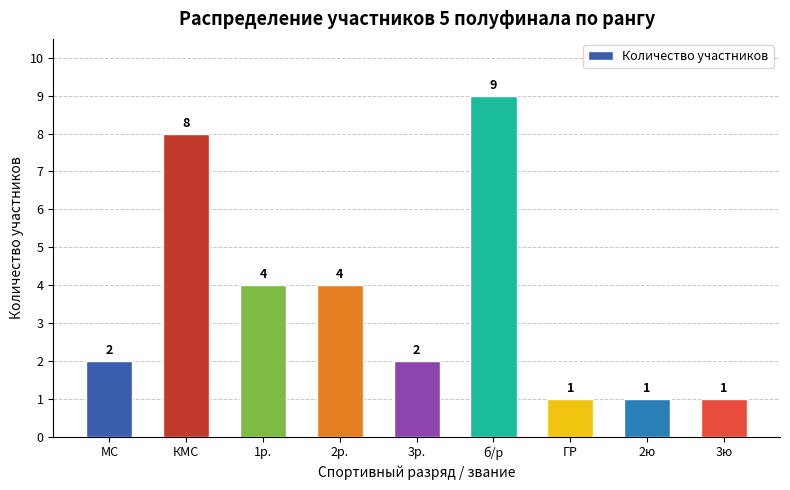

What is the label of the 6th bar from the left?

б/р